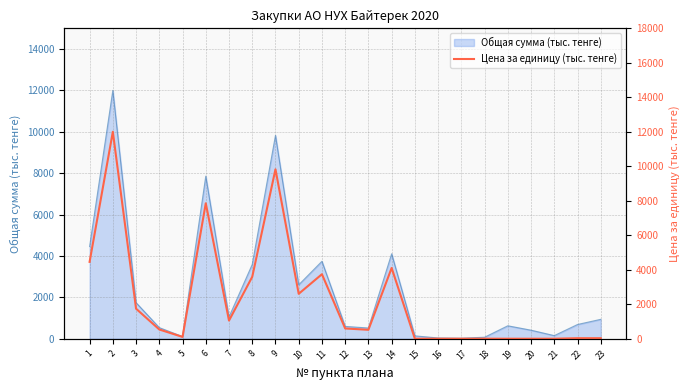

Where is the data nearest to the value 6000?

1